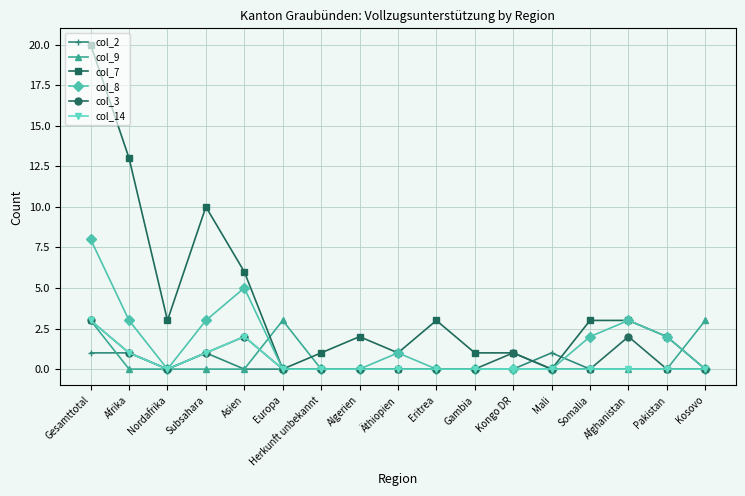

What position from the right is Gesamttotal?

17